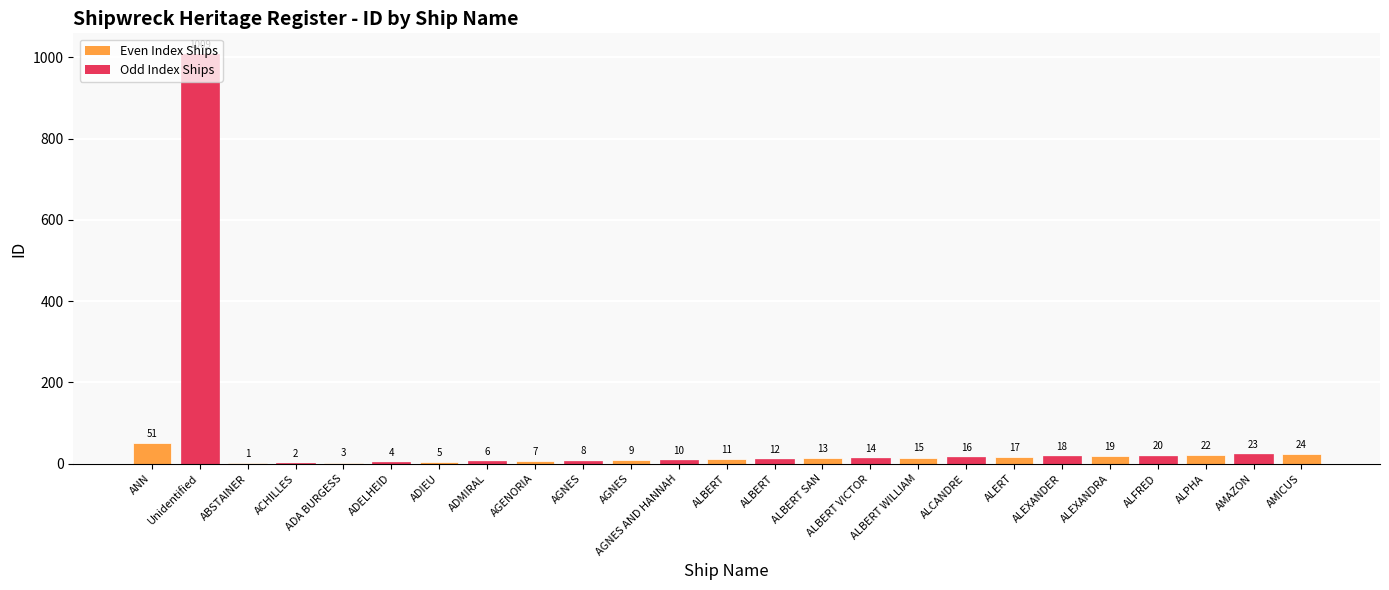

What is the ratio of the value at ACHILLES to the value at AGNES?

0.2